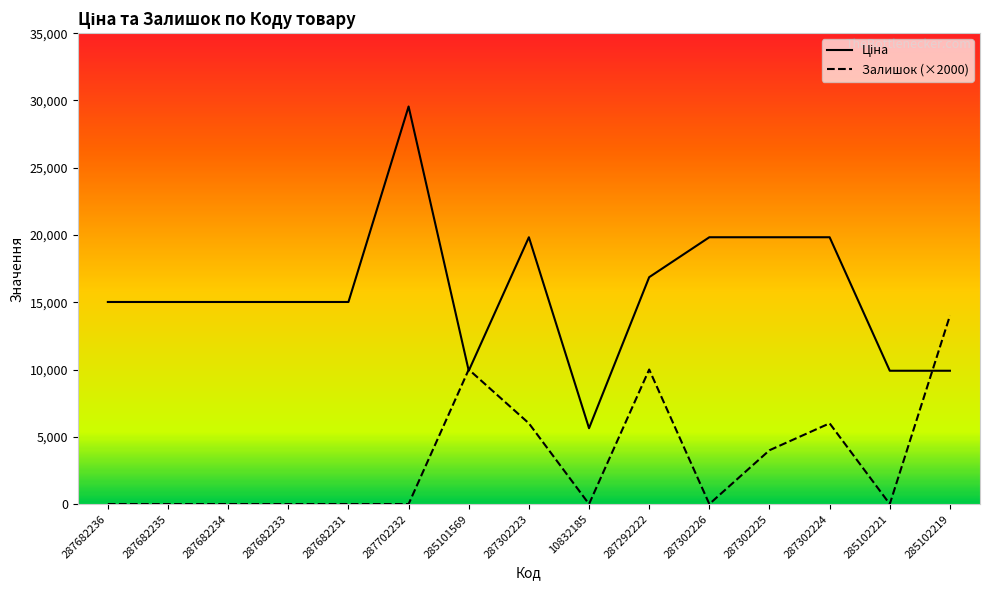

How many data points in Ціна are above 15019?

11